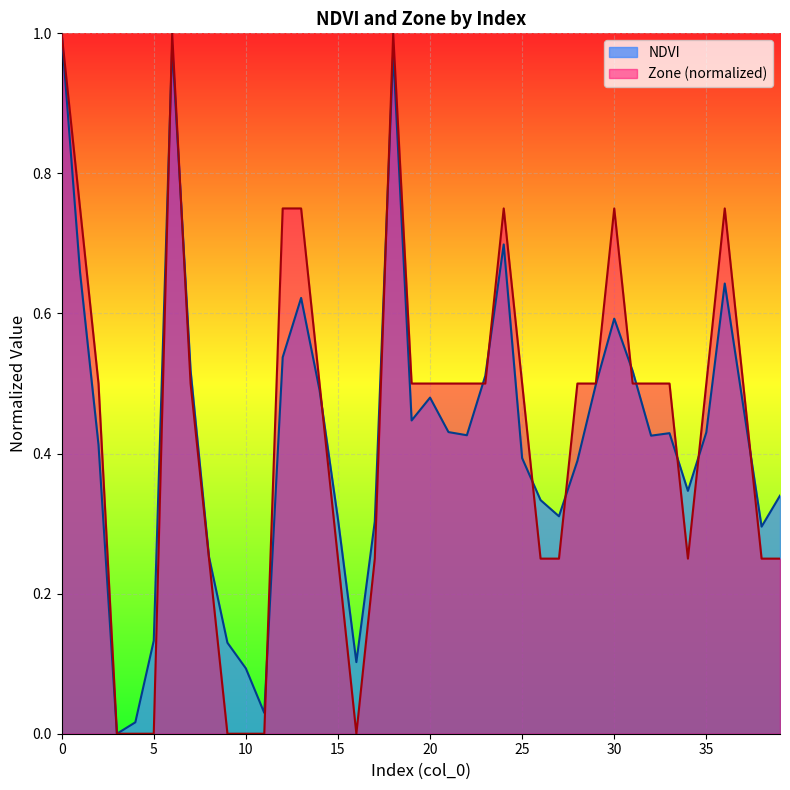

What is the sum of the Zone values at 10 and 38?

0.2